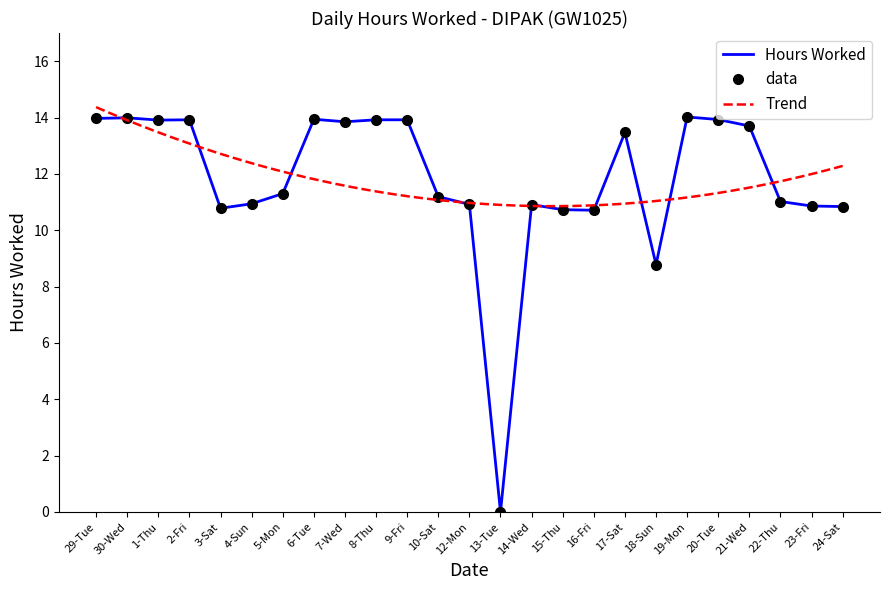

What is the sum of all values?

295.5